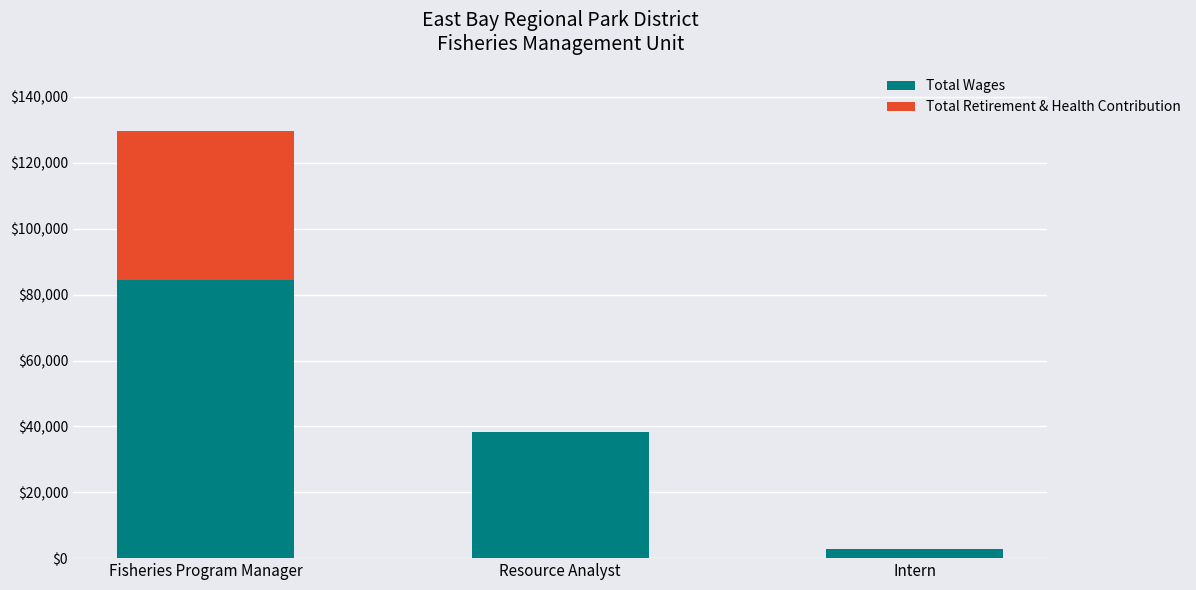

At which category is the sum across all series the highest?

Fisheries Program Manager